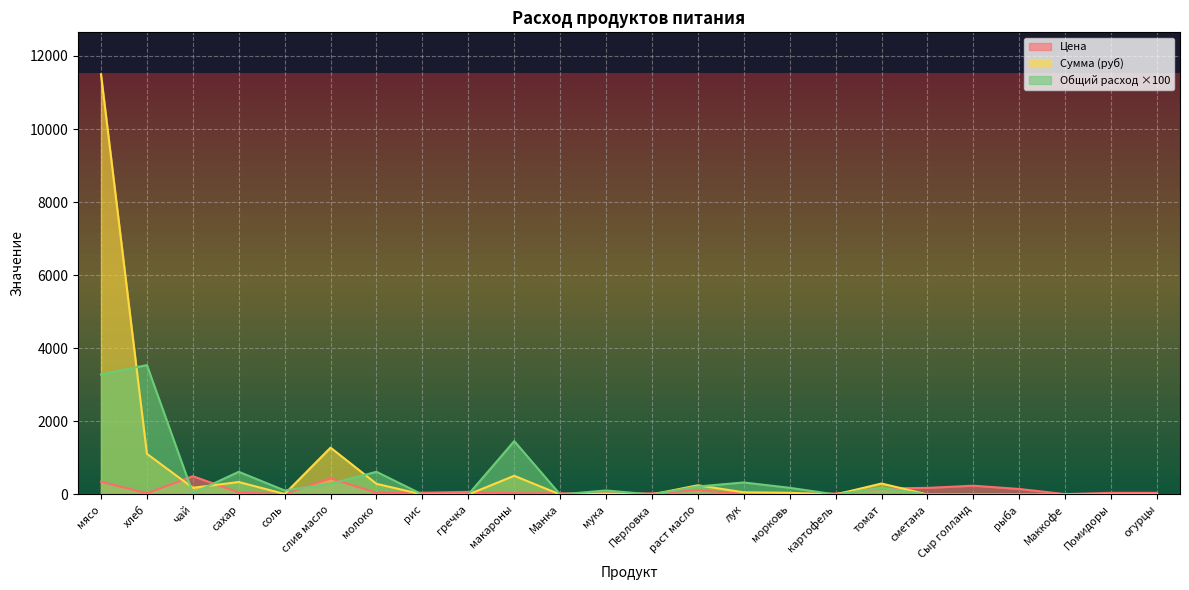

What is the sum of the Цена values at огурцы and мясо?

395.0